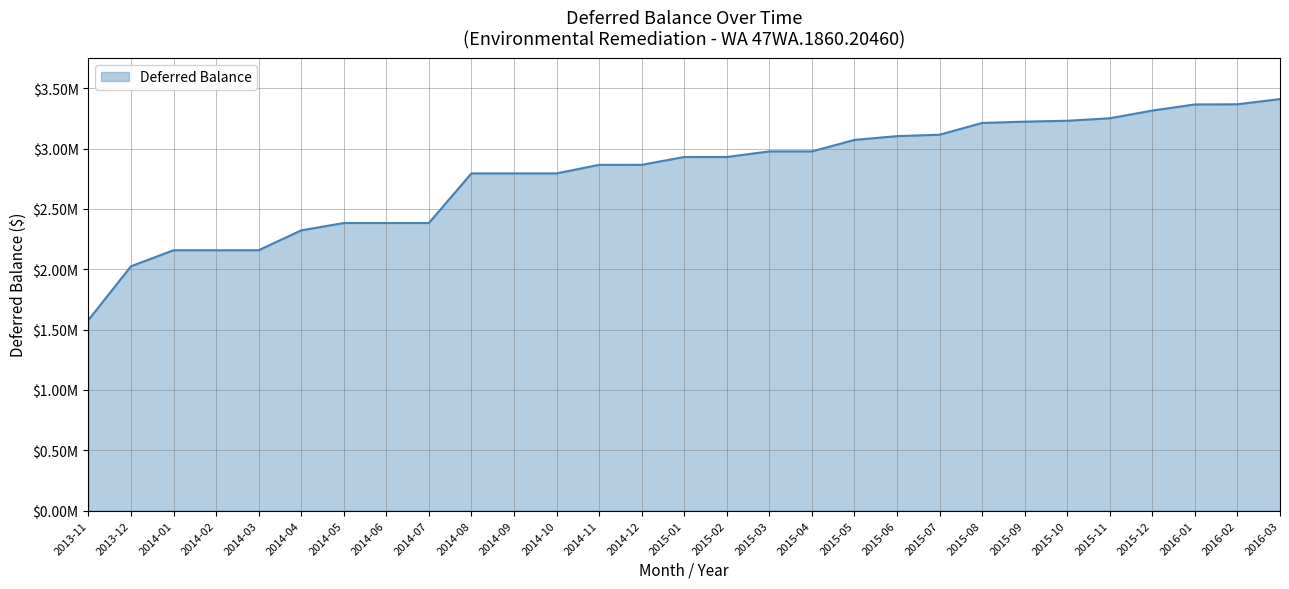

What is the change in value from 2014-07 to 2015-04?

+593312.7